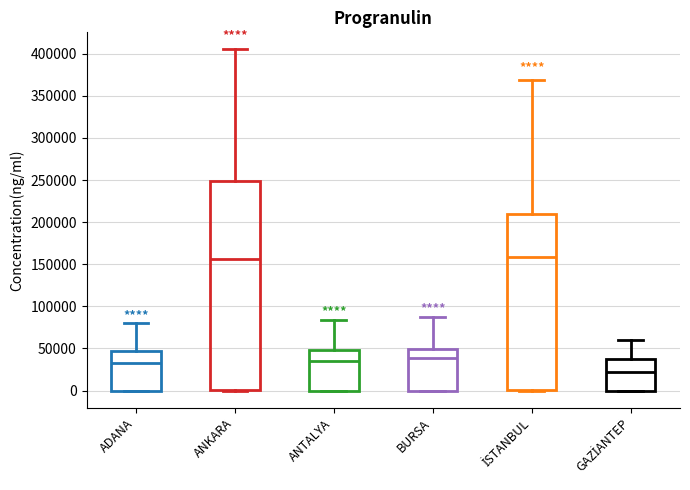

Reading left to right, transcribe this box plot: for each box, give where its median line is, the range the box spans, and where its two whiskers end, as read against the y-axis. The values are not printed on the chart, so give them approximately, as read against the axis.

ADANA: median 35000, box 0 to 45000, whiskers 0 to 80000
ANKARA: median 155000, box 0 to 250000, whiskers 0 to 405000
ANTALYA: median 35000, box 0 to 50000, whiskers 0 to 85000
BURSA: median 40000, box 0 to 50000, whiskers 0 to 90000
İSTANBUL: median 160000, box 0 to 210000, whiskers 0 to 370000
GAZİANTEP: median 20000, box 0 to 40000, whiskers 0 to 60000